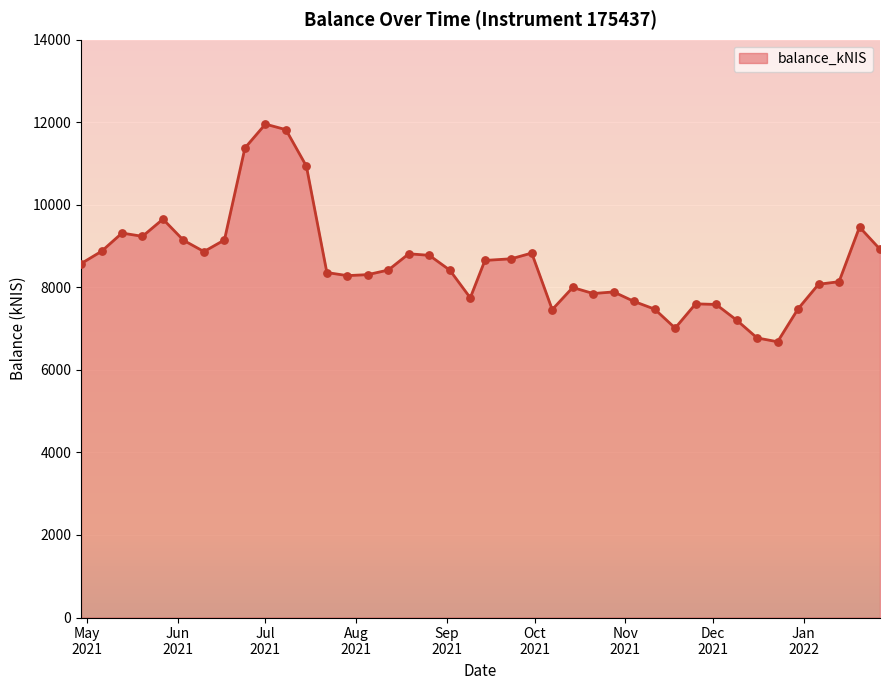

What is the difference between the maximum and minimum values?

5273.6